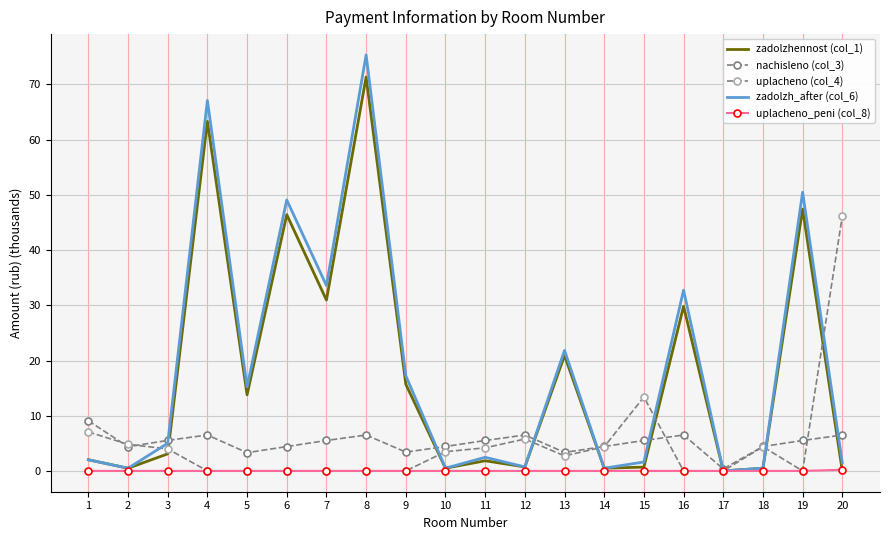

What is the difference between the highest and lowest values at 18?

4.4